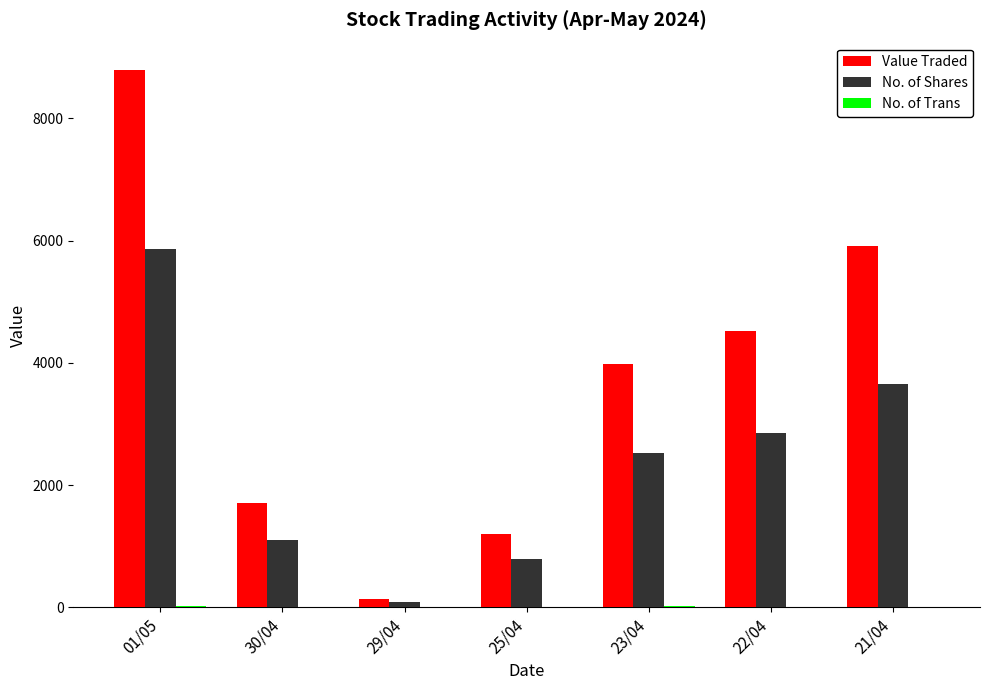

Which series changed the most between 01/05 and 22/04?

Value Traded